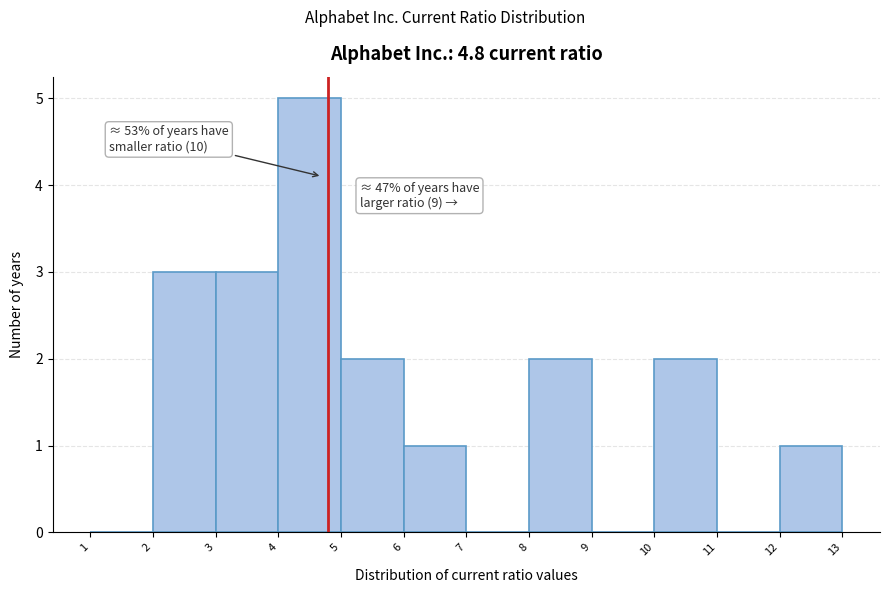

Which range on the x-axis has the tallest bar?

4 to 5